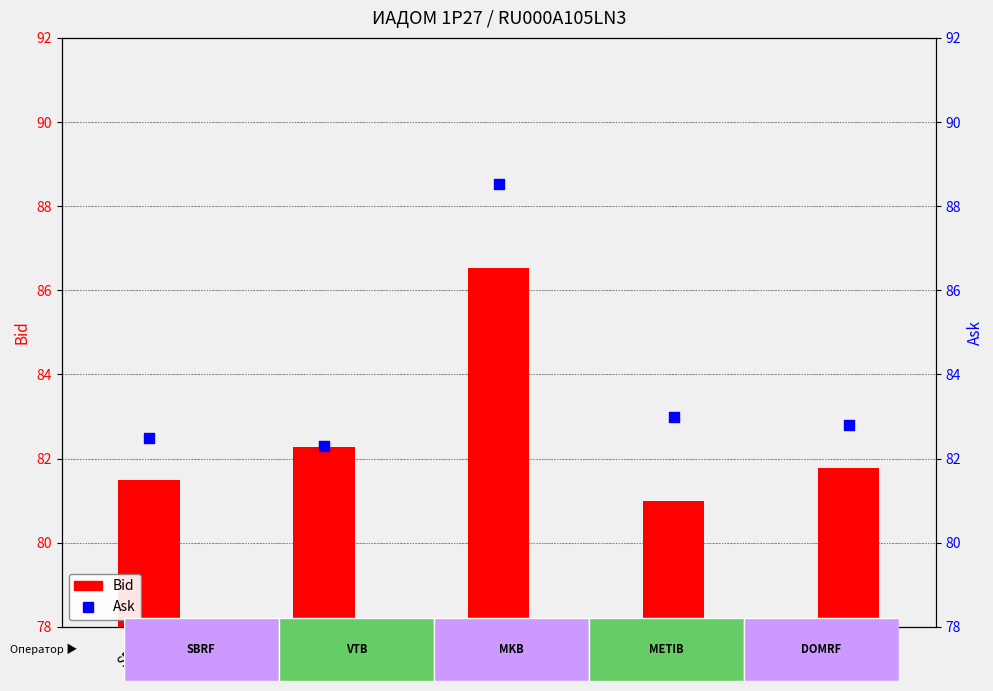

At how many categories does at least one series exceed 85?

1